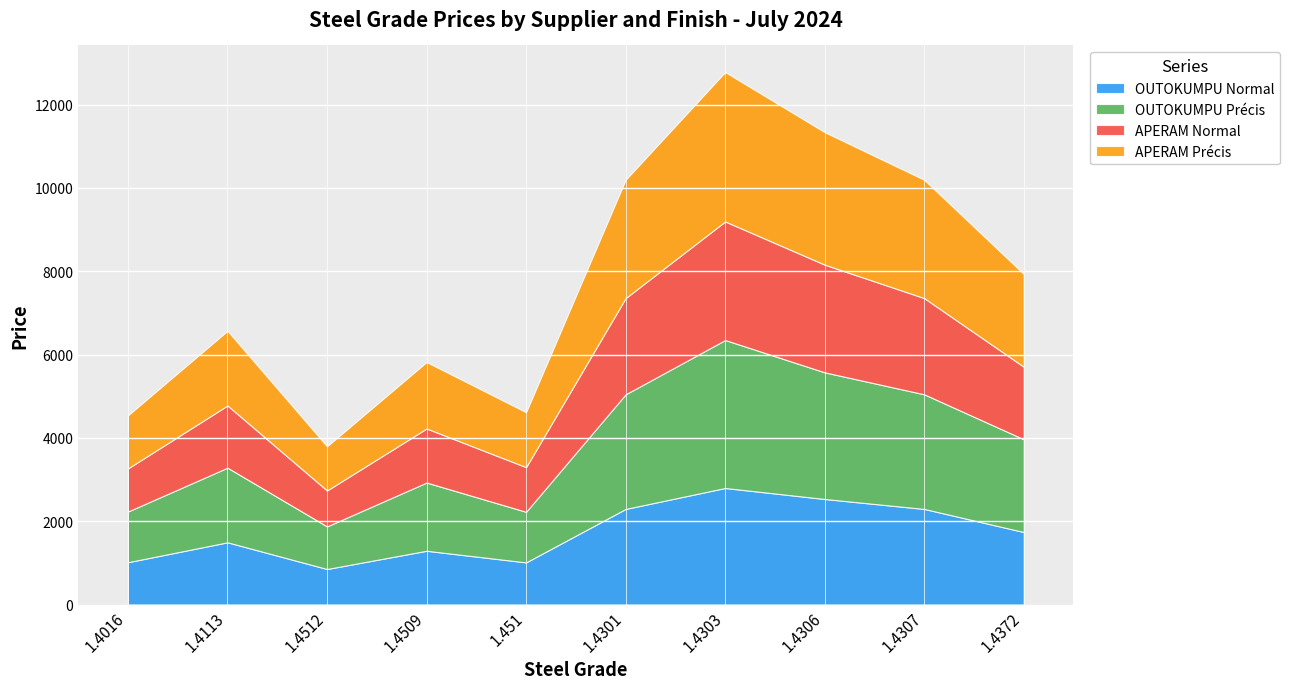

The value of OUTOKUMPU Normal at 1.4307 is 2294. True or false?

True